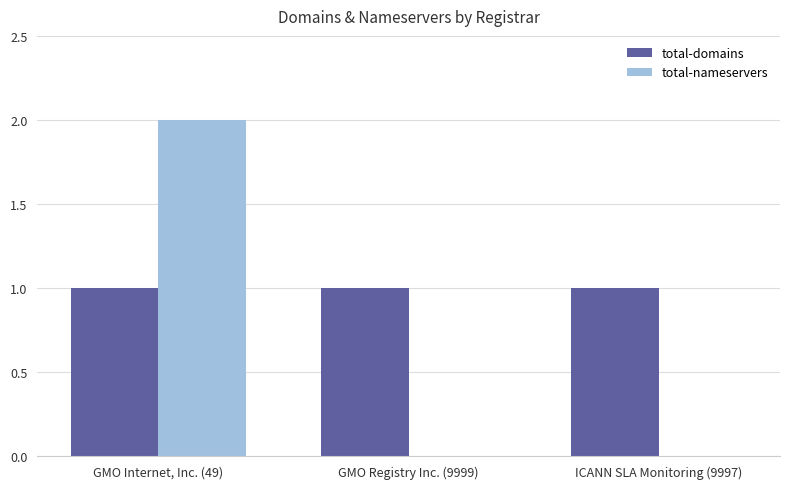

What are all the series names shown in the legend?

total-domains, total-nameservers